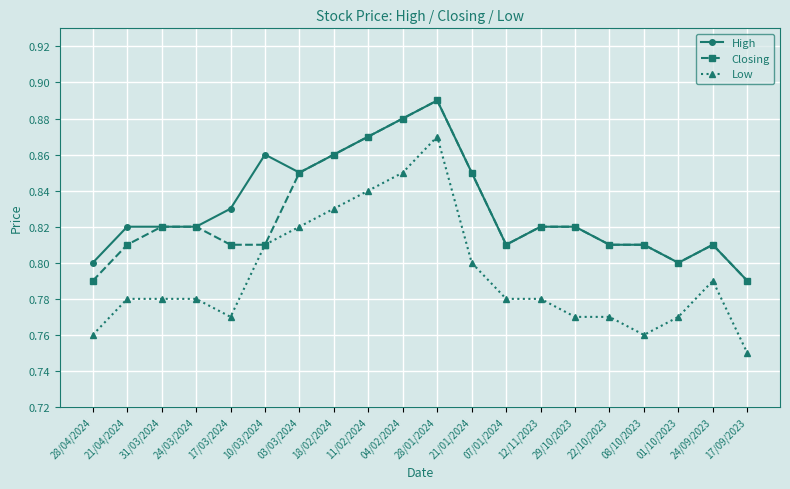

True or false: High and Low intersect in this chart.

False